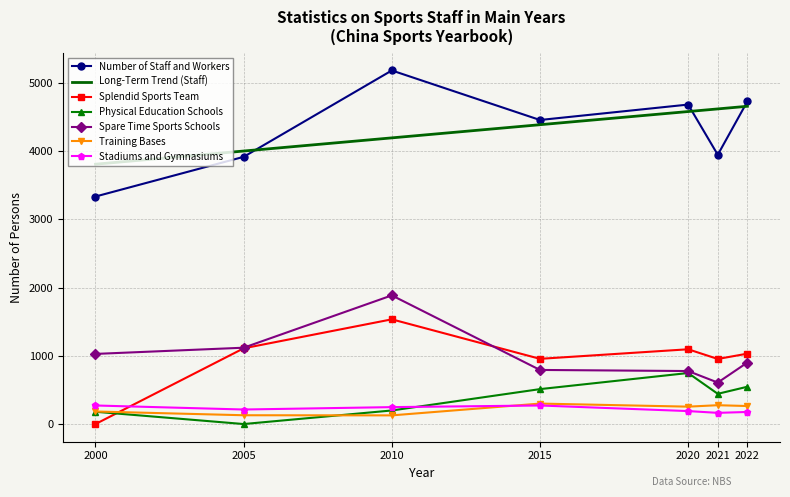

True or false: Number of Staff and Workers has more than 1 points higher than both neighbors.

True